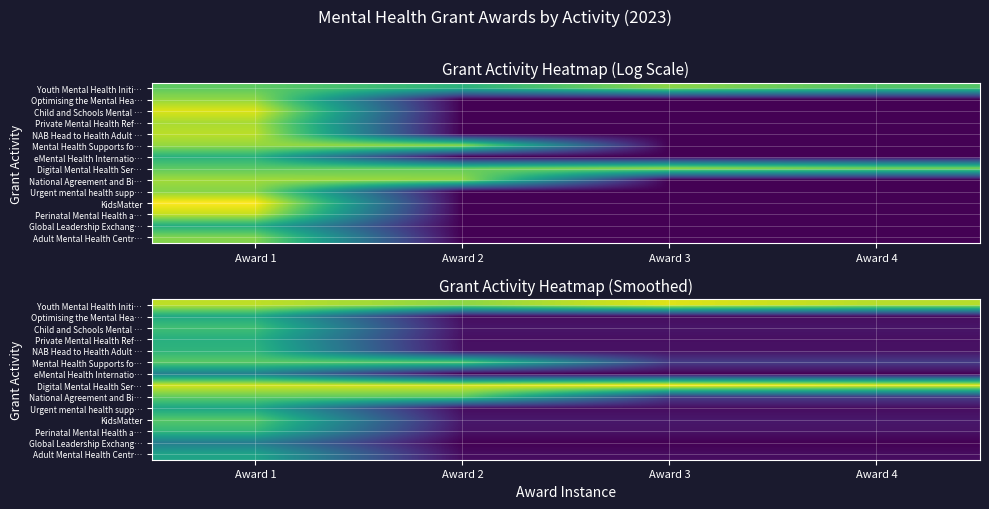

What is the total value across all series at Award 1?

147.1